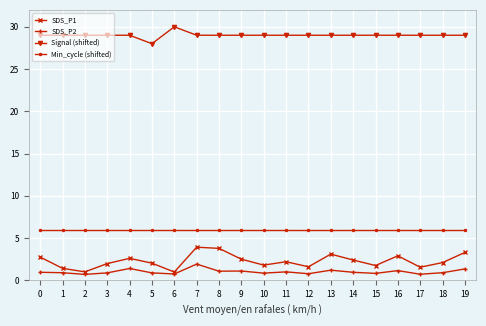

What is the minimum value for Min_cycle (shifted)?

6.0